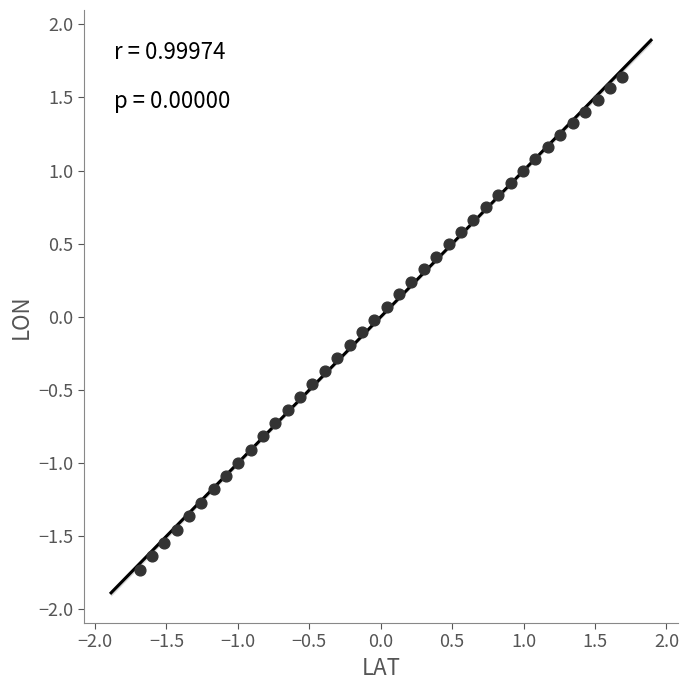

What is the range of Y values (max minus min)?

3.4